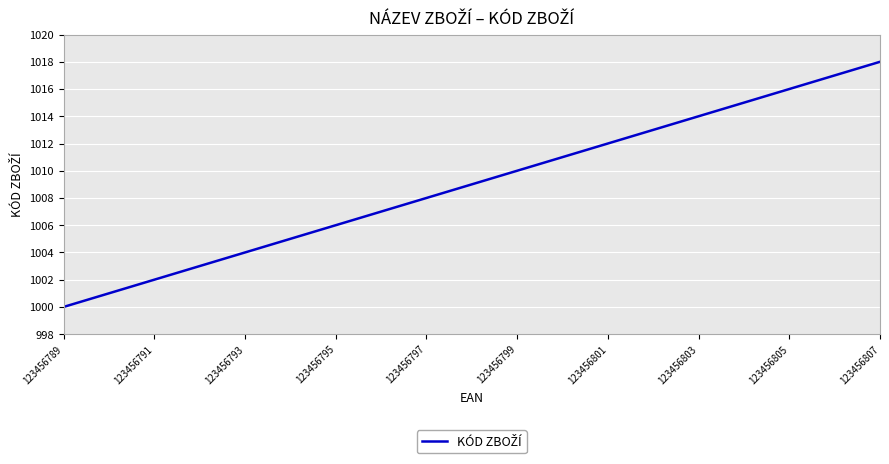

True or false: the data has more than 0 interior local peaks.

False